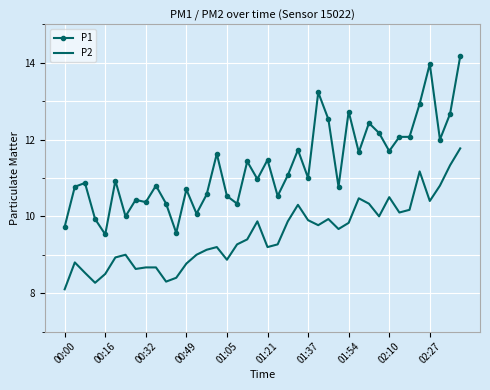

What is the difference between the maximum and second lowest values in the P2 series?

3.5